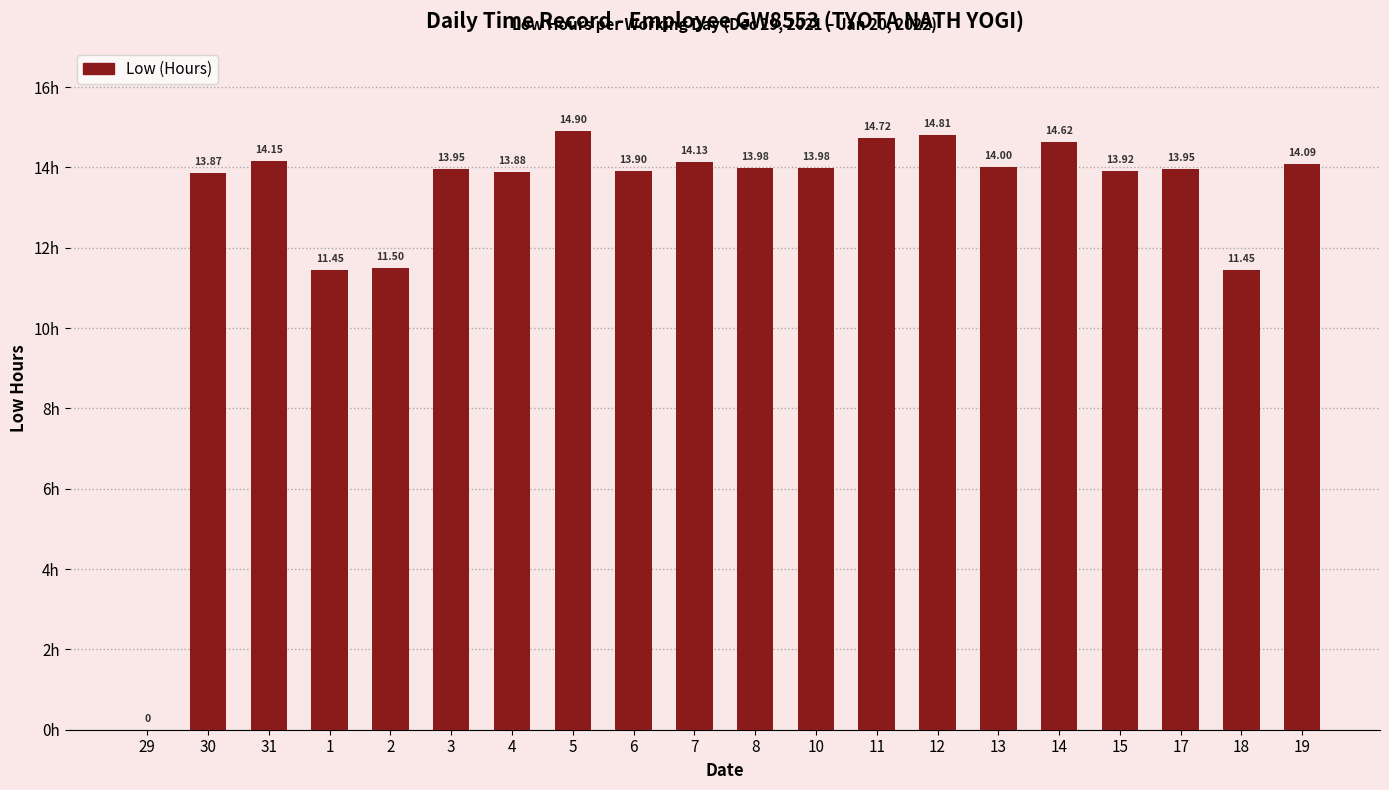

Which has a higher value, 30 or 3?

3